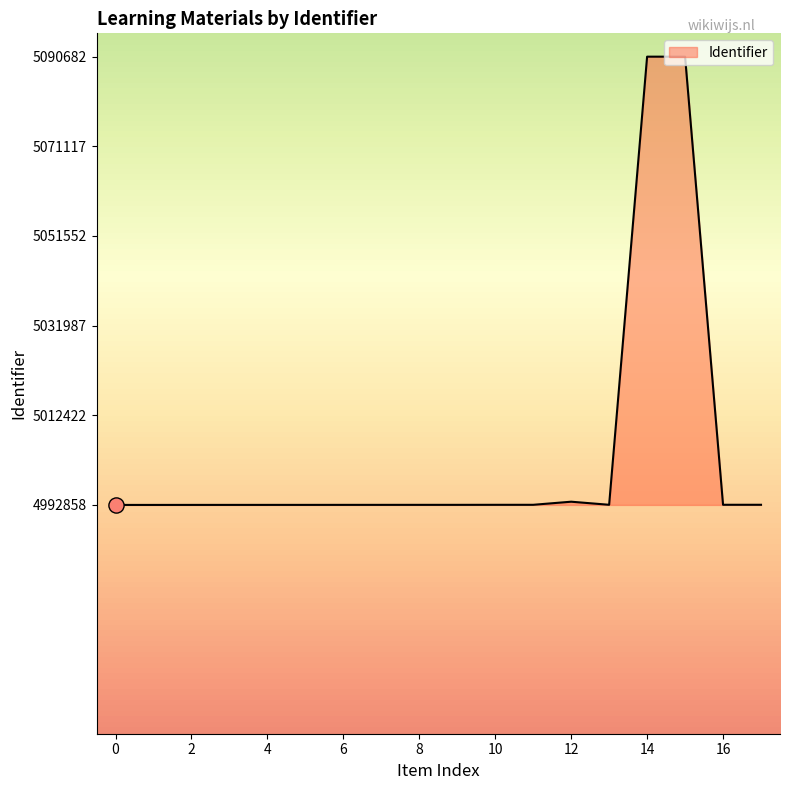

What is the maximum value shown in the chart?

5090682